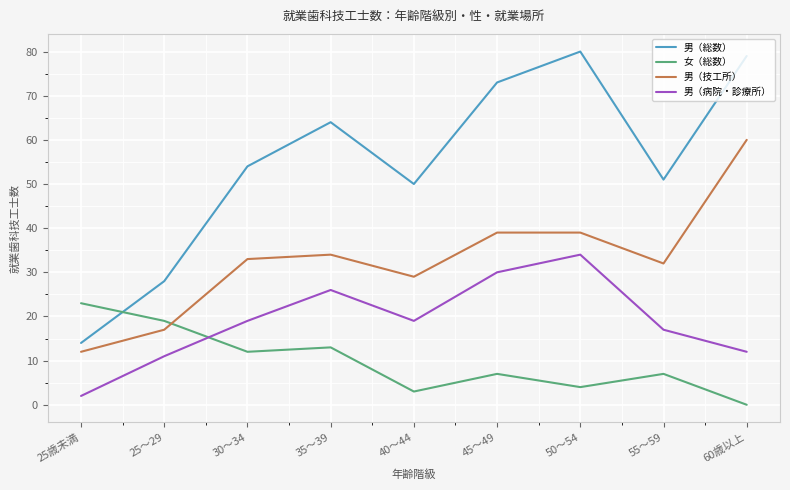

What is the difference between the 女（総数） values at 25～29 and 35～39?

6